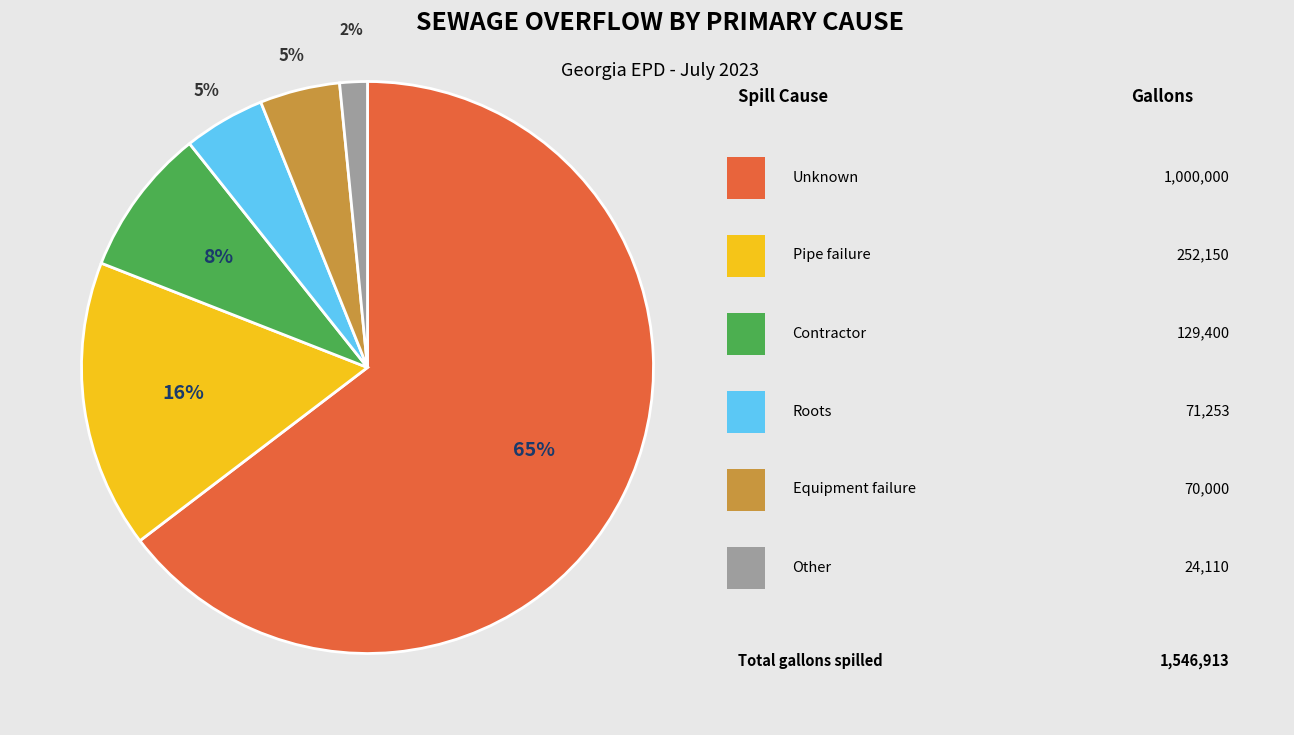

To the nearest percent, what is the average slice percentage?

17%